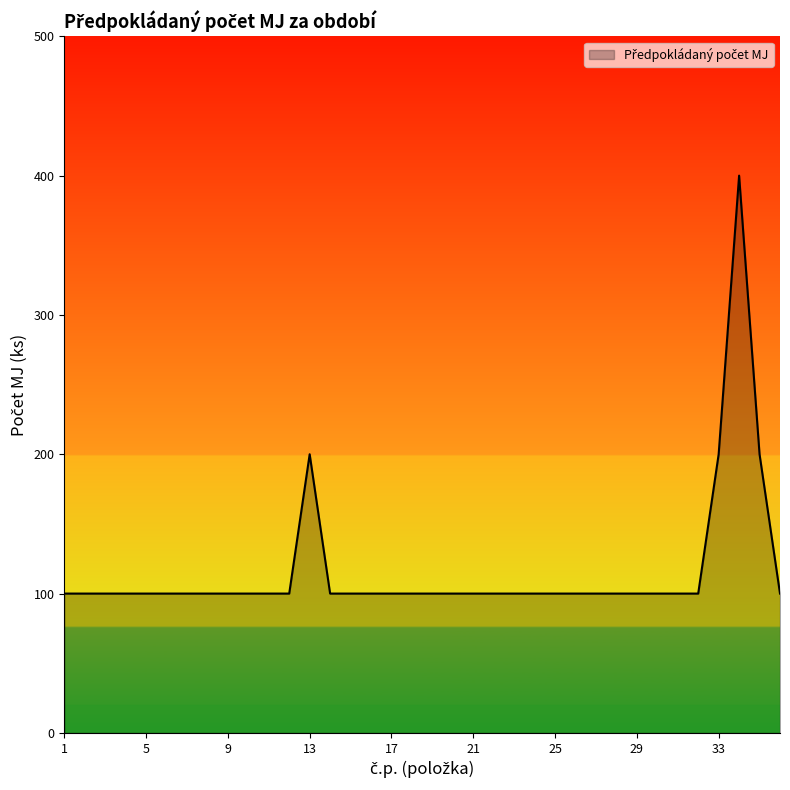

Reading left to right, transcribe all the data shown in this chart.

100	100	100	100	100	100	100	100	100	100	100	100	200	100	100	100	100	100	100	100	100	100	100	100	100	100	100	100	100	100	100	100	200	400	200	100